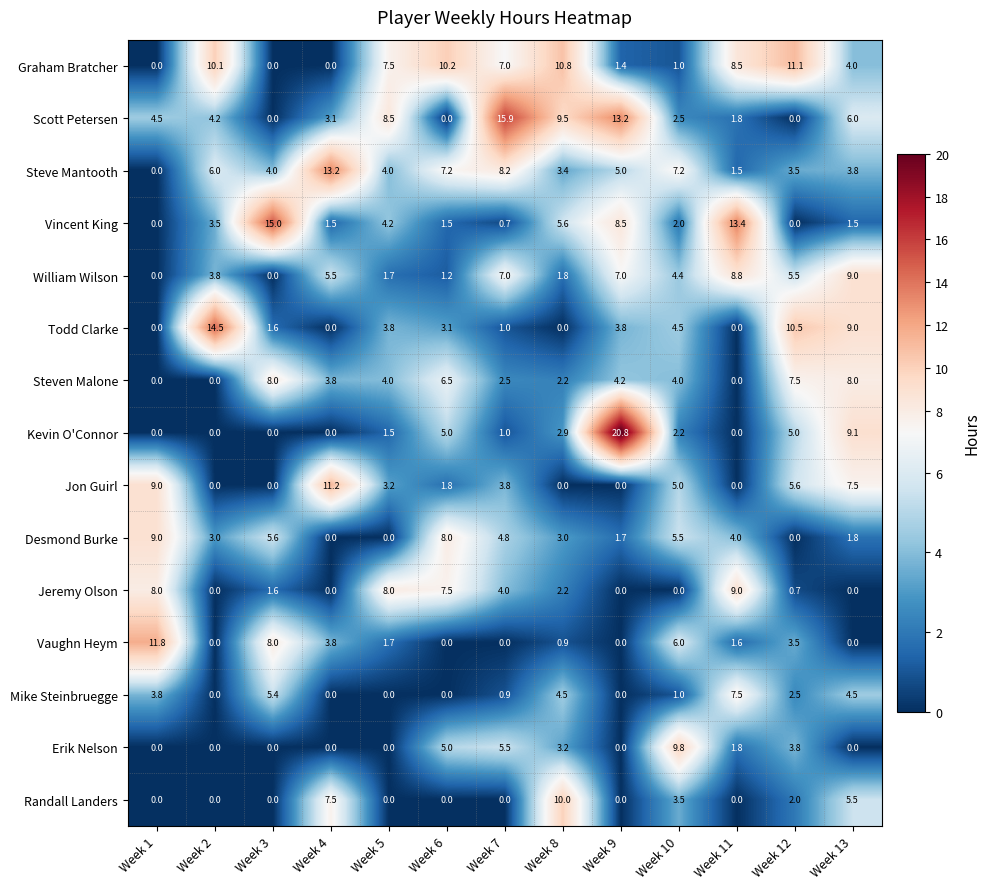

Which series has the largest range (max minus min)?

Kevin O'Connor